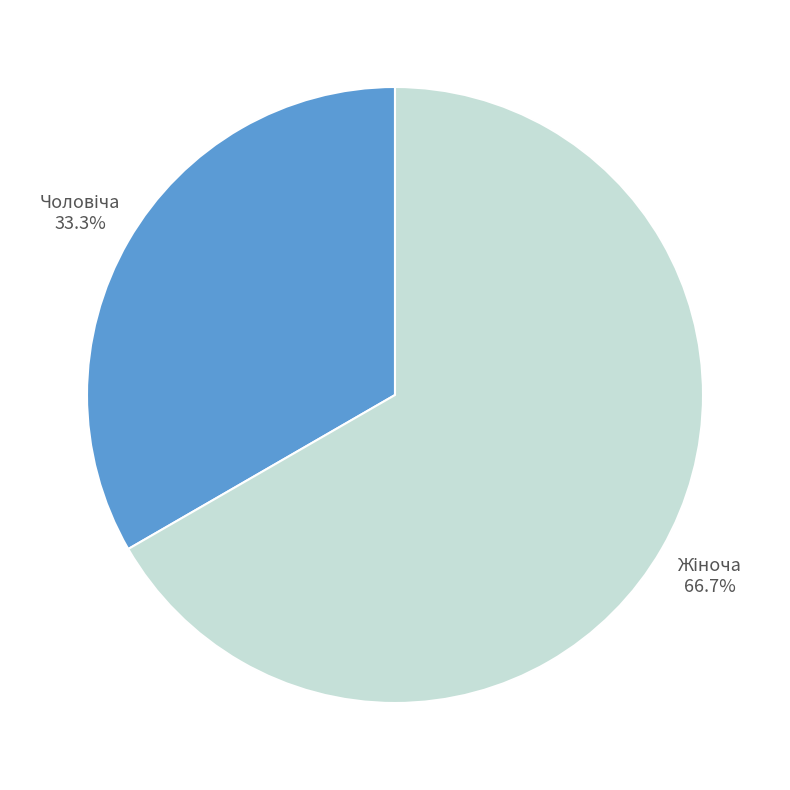

Count the number of slices in the pie.

2